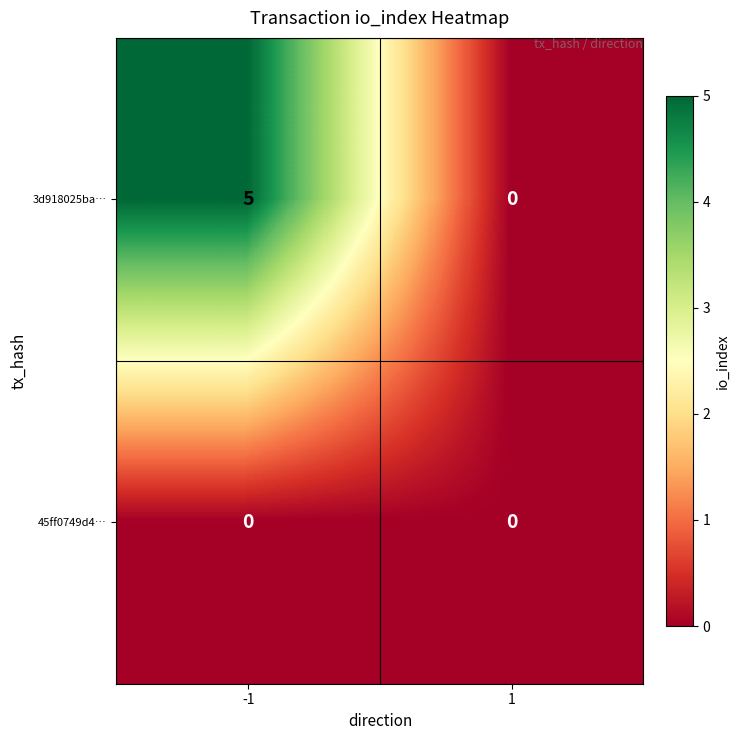

Rank the series by their maximum value, from lowest to highest.

45ff0749d4…, 3d918025ba…